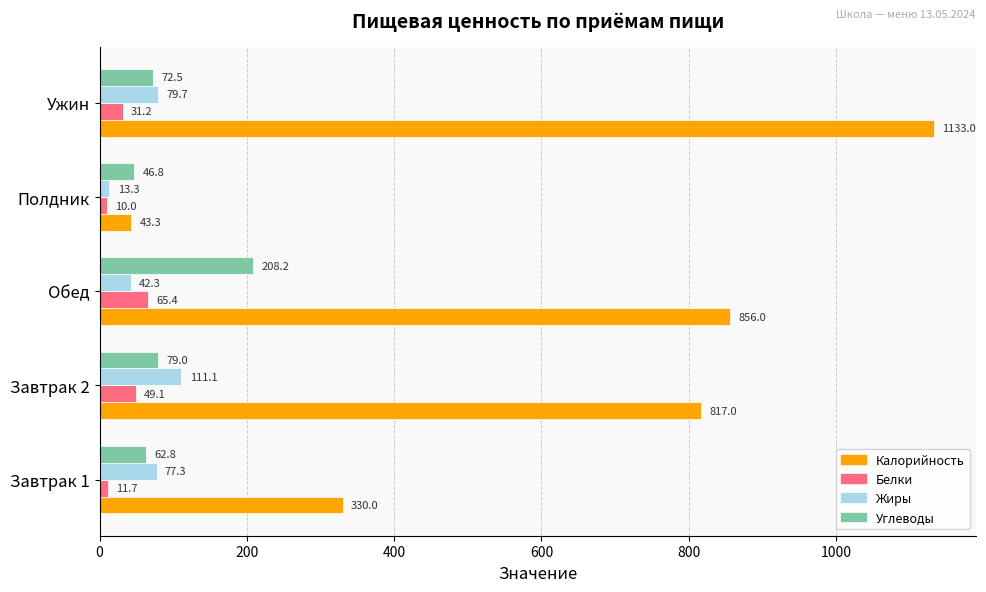

The value of Белки at Ужин is 31.2. True or false?

True